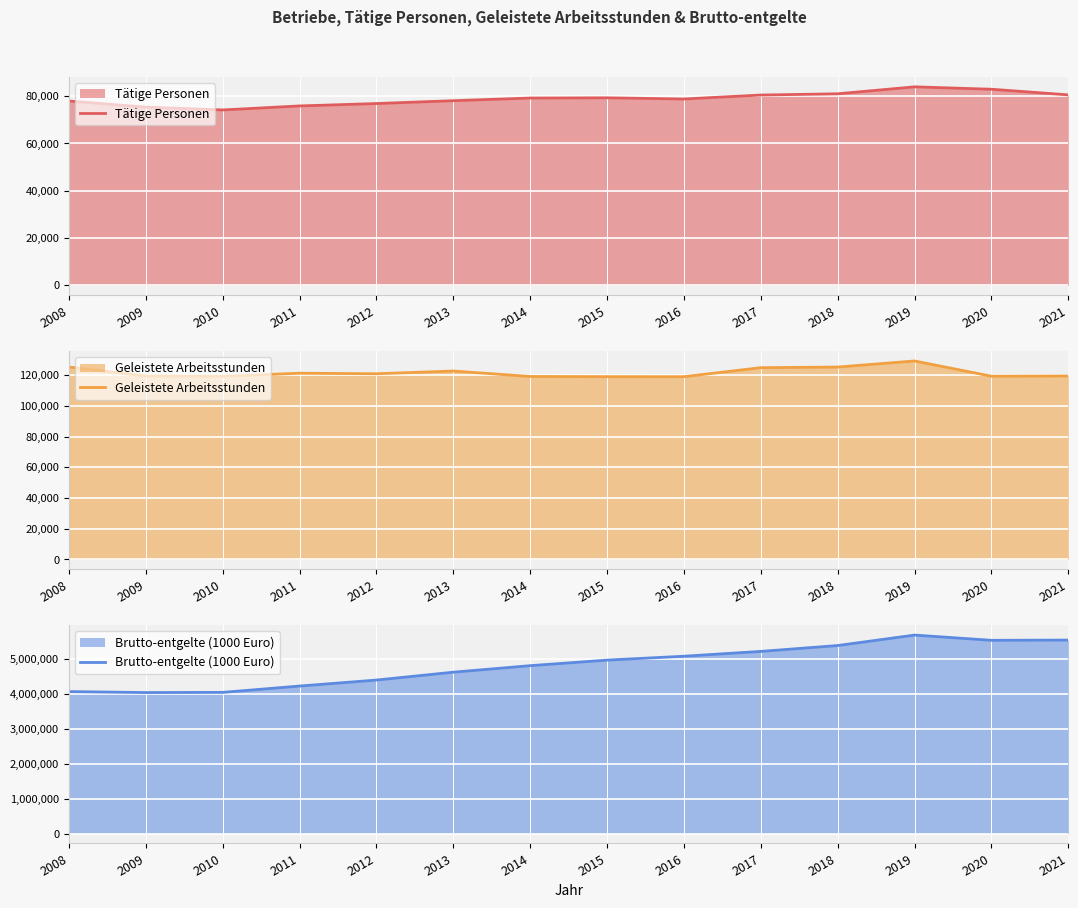

What is the average value of the Brutto-entgelte (1000 Euro) series?

4822730.4